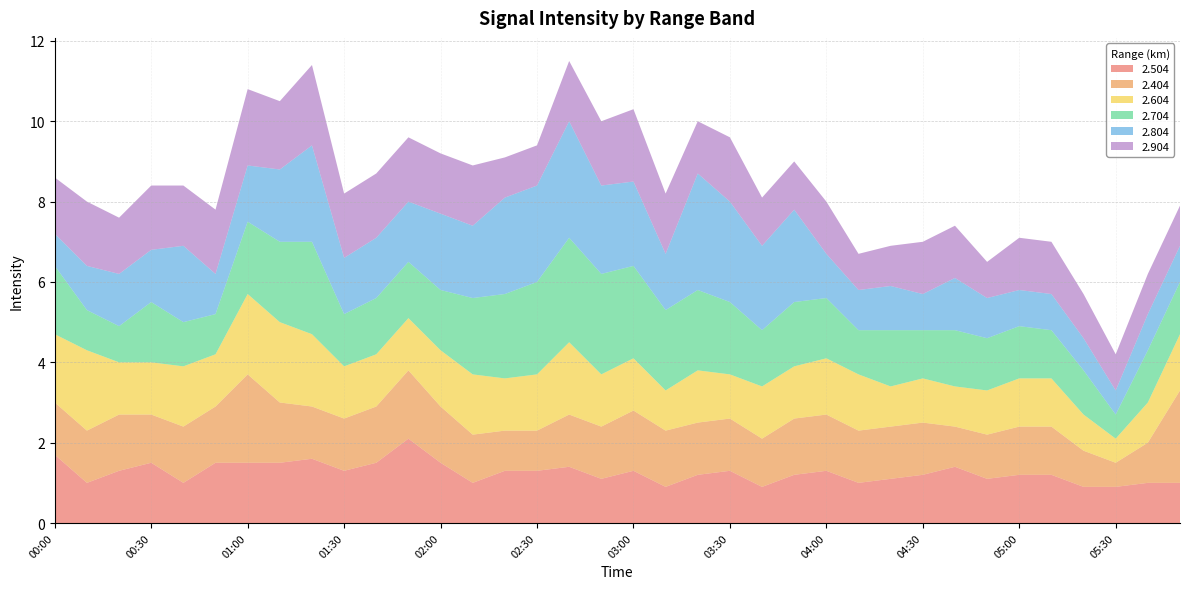

Reading left to right, transcribe all the data shown in this chart.

2.504: 00:00=1.7	00:10=1.0	00:20=1.3	00:30=1.5	00:40=1.0	00:50=1.5	01:00=1.5	01:10=1.5	01:20=1.6	01:30=1.3	01:40=1.5	01:50=2.1	02:00=1.5	02:10=1.0	02:20=1.3	02:30=1.3	02:40=1.4	02:50=1.1	03:00=1.3	03:10=0.9	03:20=1.2	03:30=1.3	03:40=0.9	03:50=1.2	04:00=1.3	04:10=1.0	04:20=1.1	04:30=1.2	04:40=1.4	04:50=1.1	05:00=1.2	05:10=1.2	05:20=0.9	05:30=0.9	05:40=1.0	05:50=1.0
2.404: 00:00=1.3	00:10=1.3	00:20=1.4	00:30=1.2	00:40=1.4	00:50=1.4	01:00=2.2	01:10=1.5	01:20=1.3	01:30=1.3	01:40=1.4	01:50=1.7	02:00=1.4	02:10=1.2	02:20=1.0	02:30=1.0	02:40=1.3	02:50=1.3	03:00=1.5	03:10=1.4	03:20=1.3	03:30=1.3	03:40=1.2	03:50=1.4	04:00=1.4	04:10=1.3	04:20=1.3	04:30=1.3	04:40=1.0	04:50=1.1	05:00=1.2	05:10=1.2	05:20=0.9	05:30=0.6	05:40=1.0	05:50=2.3
2.604: 00:00=1.7	00:10=2.0	00:20=1.3	00:30=1.3	00:40=1.5	00:50=1.3	01:00=2.0	01:10=2.0	01:20=1.8	01:30=1.3	01:40=1.3	01:50=1.3	02:00=1.4	02:10=1.5	02:20=1.3	02:30=1.4	02:40=1.8	02:50=1.3	03:00=1.3	03:10=1.0	03:20=1.3	03:30=1.1	03:40=1.3	03:50=1.3	04:00=1.4	04:10=1.4	04:20=1.0	04:30=1.1	04:40=1.0	04:50=1.1	05:00=1.2	05:10=1.2	05:20=0.9	05:30=0.6	05:40=1.0	05:50=1.4
2.704: 00:00=1.7	00:10=1.0	00:20=0.9	00:30=1.5	00:40=1.1	00:50=1.0	01:00=1.8	01:10=2.0	01:20=2.3	01:30=1.3	01:40=1.4	01:50=1.4	02:00=1.5	02:10=1.9	02:20=2.1	02:30=2.3	02:40=2.6	02:50=2.5	03:00=2.3	03:10=2.0	03:20=2.0	03:30=1.8	03:40=1.4	03:50=1.6	04:00=1.5	04:10=1.1	04:20=1.4	04:30=1.2	04:40=1.4	04:50=1.3	05:00=1.3	05:10=1.2	05:20=1.1	05:30=0.6	05:40=1.3	05:50=1.3
2.804: 00:00=0.8	00:10=1.1	00:20=1.3	00:30=1.3	00:40=1.9	00:50=1.0	01:00=1.4	01:10=1.8	01:20=2.4	01:30=1.4	01:40=1.5	01:50=1.5	02:00=1.9	02:10=1.8	02:20=2.4	02:30=2.4	02:40=2.9	02:50=2.2	03:00=2.1	03:10=1.4	03:20=2.9	03:30=2.5	03:40=2.1	03:50=2.3	04:00=1.1	04:10=1.0	04:20=1.1	04:30=0.9	04:40=1.3	04:50=1.0	05:00=0.9	05:10=0.9	05:20=0.8	05:30=0.6	05:40=0.9	05:50=0.9
2.904: 00:00=1.4	00:10=1.6	00:20=1.4	00:30=1.6	00:40=1.5	00:50=1.6	01:00=1.9	01:10=1.7	01:20=2.0	01:30=1.6	01:40=1.6	01:50=1.6	02:00=1.5	02:10=1.5	02:20=1.0	02:30=1.0	02:40=1.5	02:50=1.6	03:00=1.8	03:10=1.5	03:20=1.3	03:30=1.6	03:40=1.2	03:50=1.2	04:00=1.3	04:10=0.9	04:20=1.0	04:30=1.3	04:40=1.3	04:50=0.9	05:00=1.3	05:10=1.3	05:20=1.1	05:30=0.9	05:40=1.0	05:50=1.0